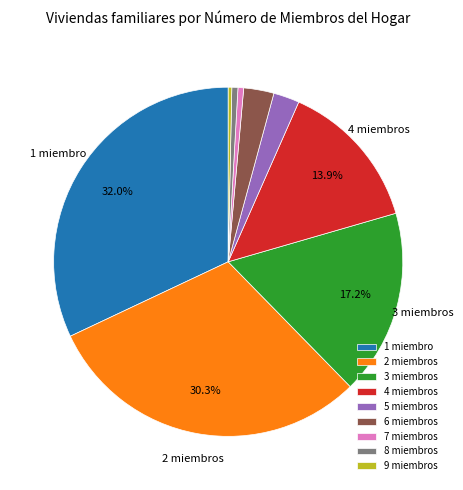

Between 6 miembros and 4 miembros, which is larger?

4 miembros